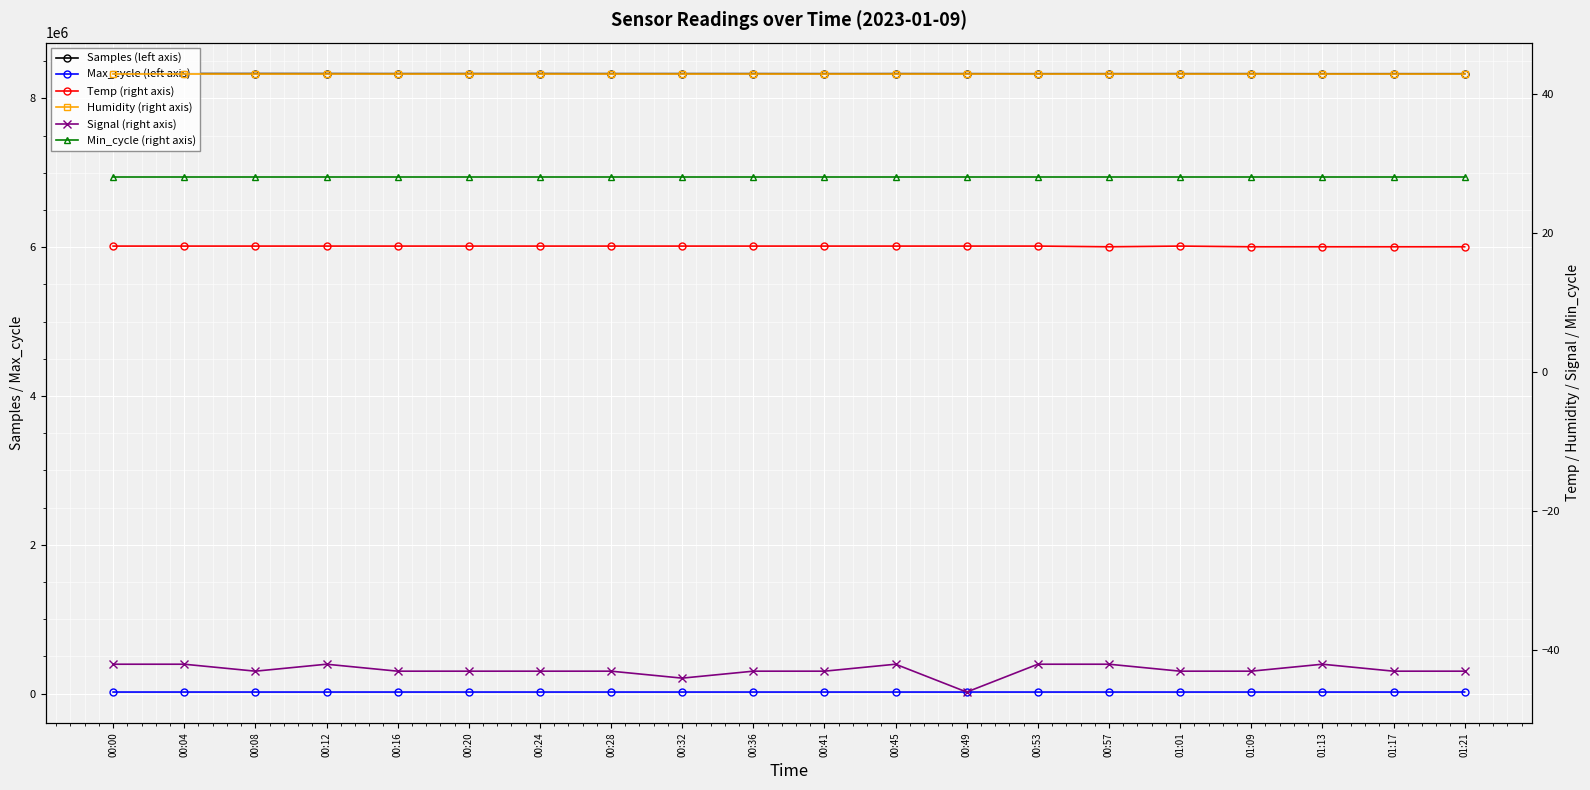

True or false: Max_cycle (left axis) and Samples (left axis) intersect in this chart.

False